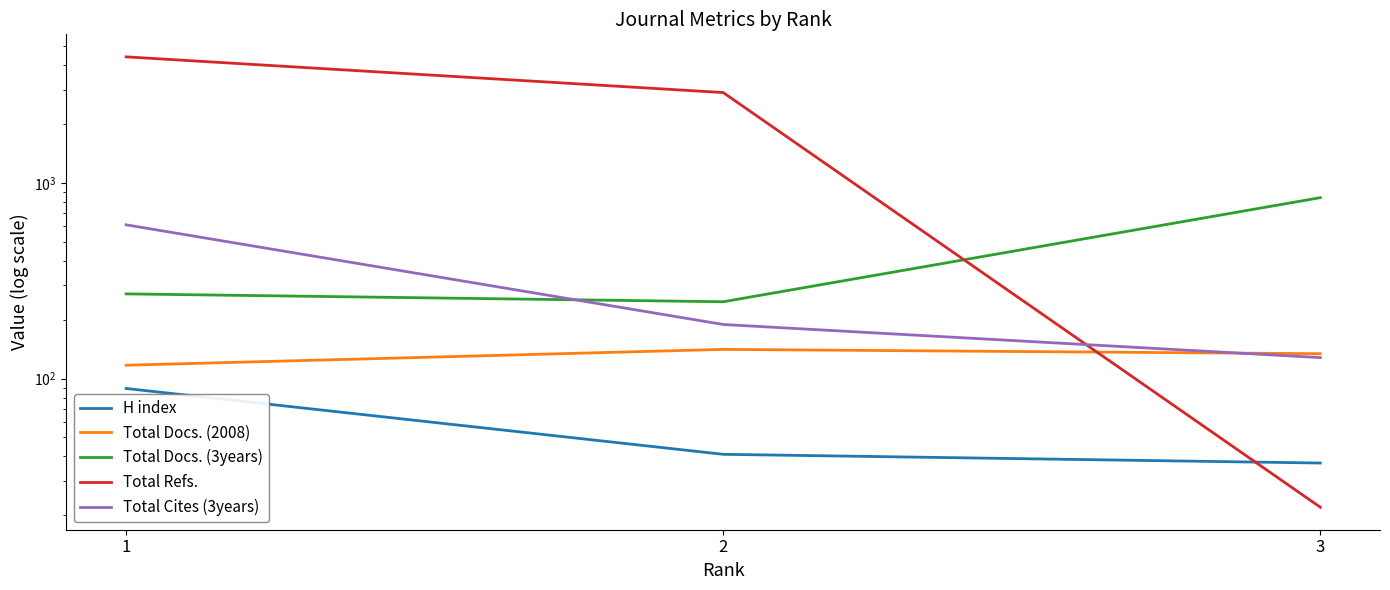

At which label is Total Docs. (3years) closest to 544?

1